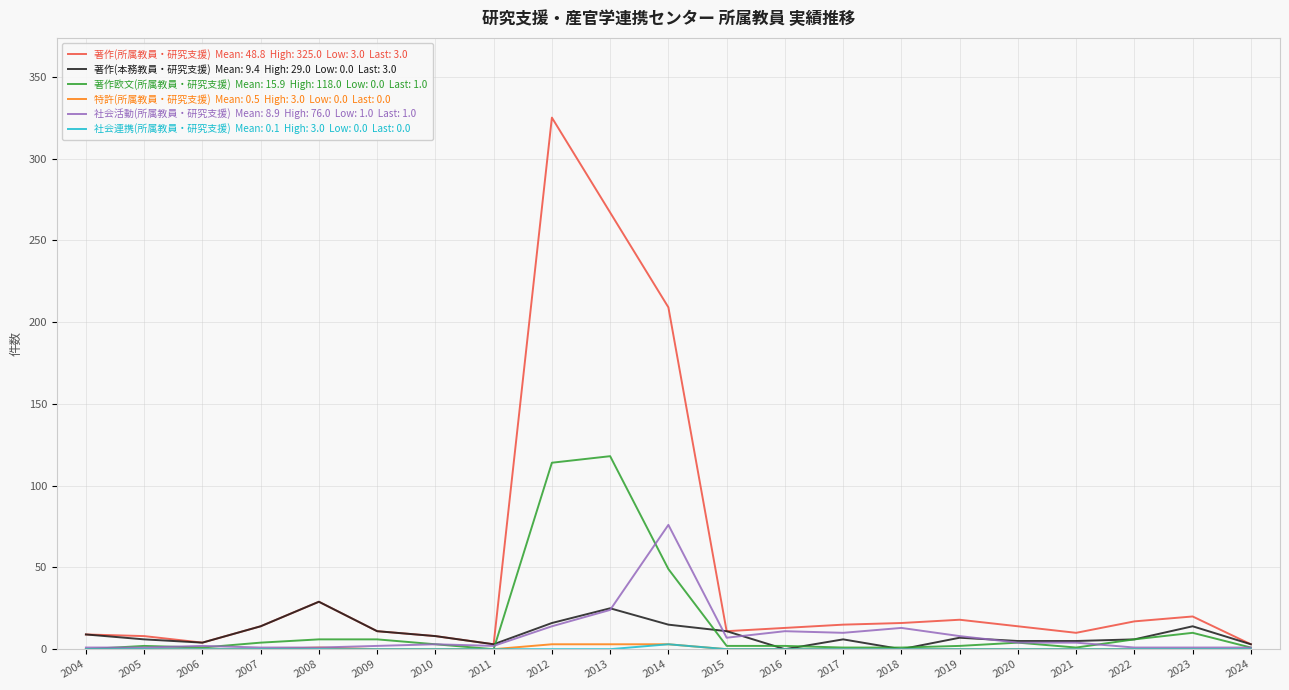

At which category does the chart reach its peak across all series?

2012